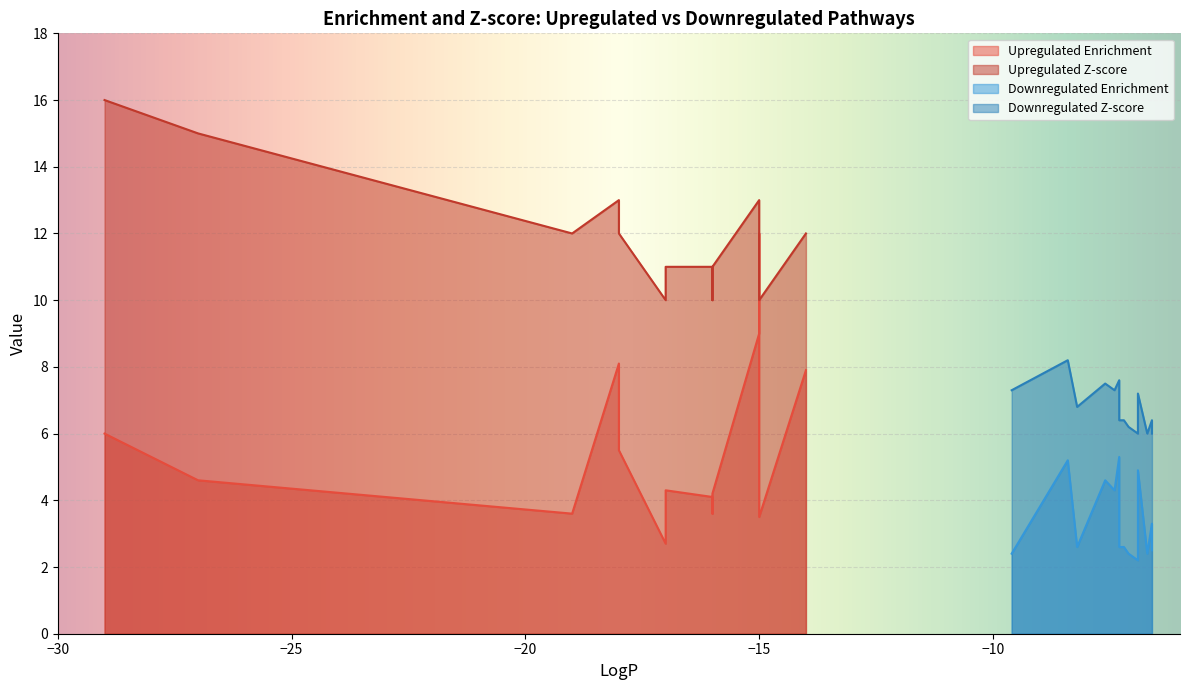

Rank the series by their maximum value, from lowest to highest.

Downregulated Enrichment, Downregulated Z-score, Upregulated Enrichment, Upregulated Z-score